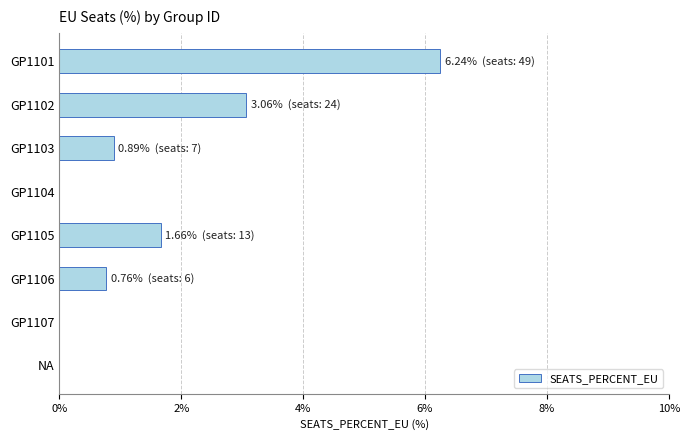

Approximately how many times larger is the value at GP1105 compared to GP1102?

0.5